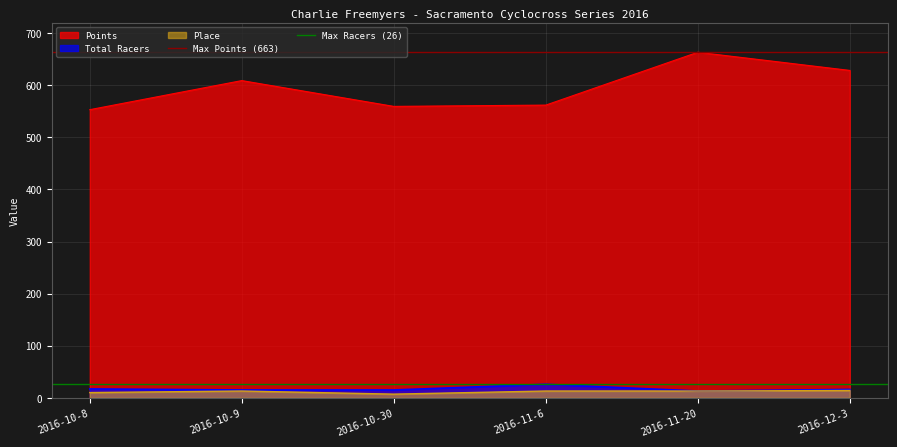

Is it true that Place equals 7.0 at 2016-10-30?

True